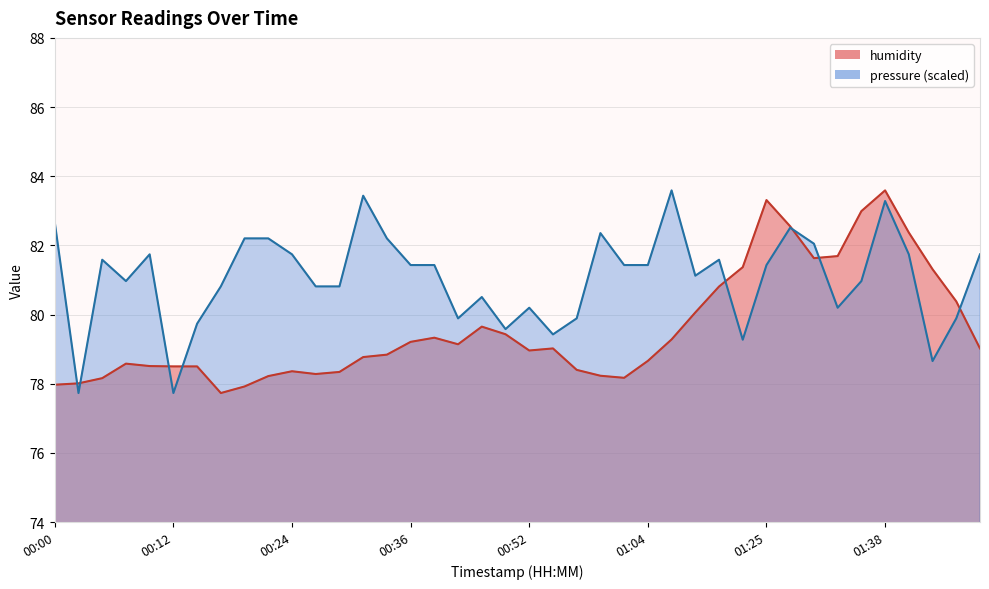

Is the value of humidity at 00:59 greater than the value of pressure at 00:07?

No